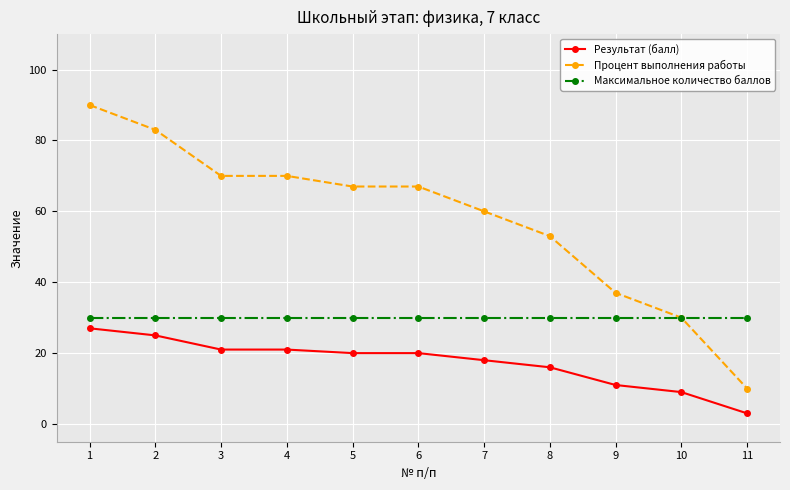

Is the value of Максимальное количество баллов at 6 greater than the value of Результат (балл) at 11?

Yes